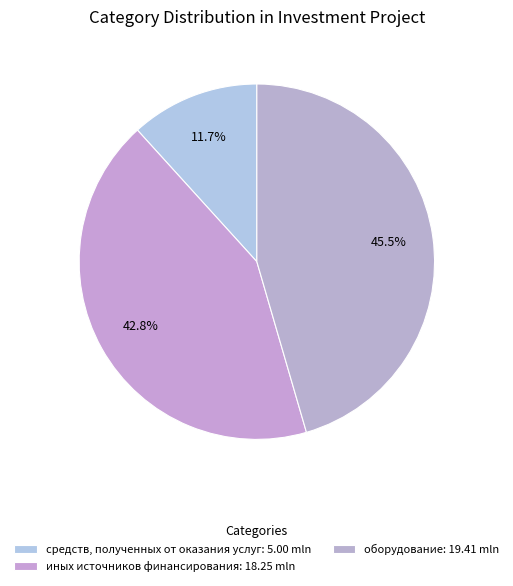

Is there a majority slice in this chart?

No